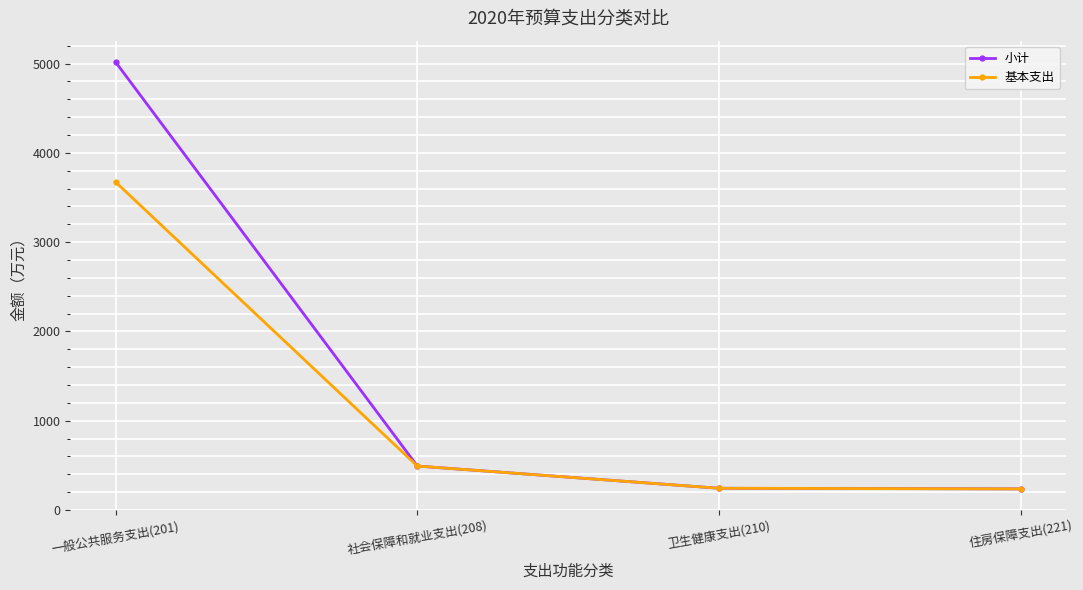

What is the average value of the 基本支出 series?

1162.0